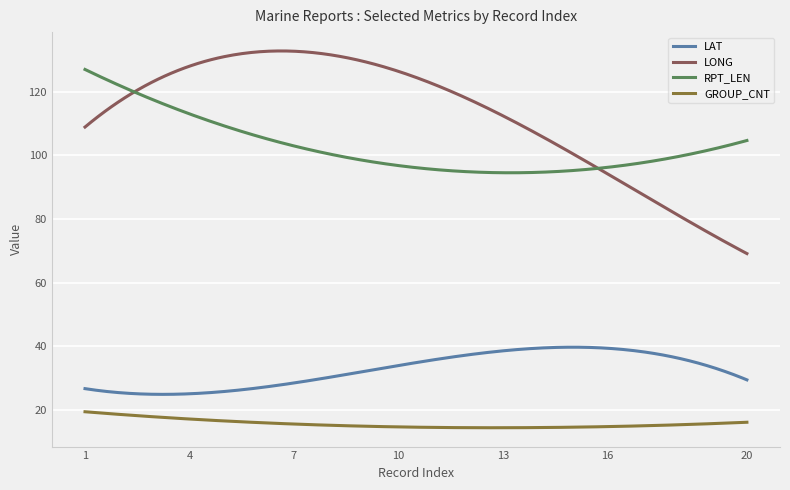

How many lines are shown in the chart?

4